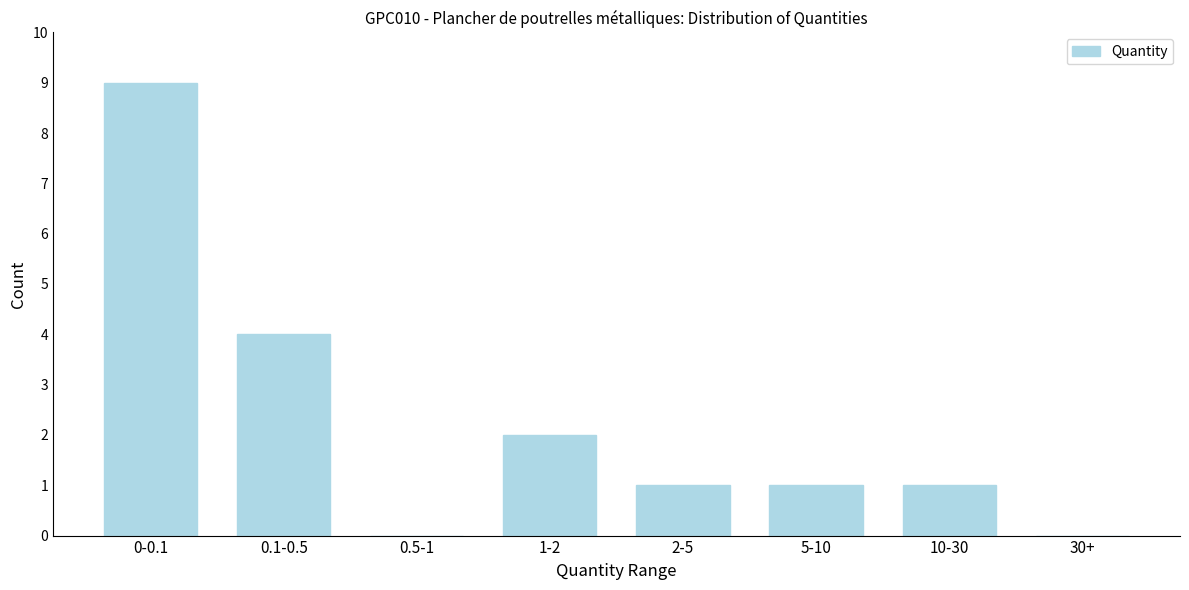

Reading right to left, list all the values displayed in this chart.

30+=0	10-30=1	5-10=1	2-5=1	1-2=2	0.5-1=0	0.1-0.5=4	0-0.1=9